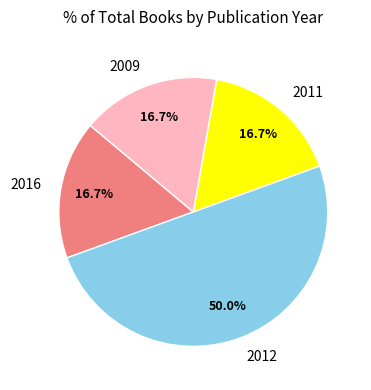

To the nearest percent, what portion does 2016 represent?

17%